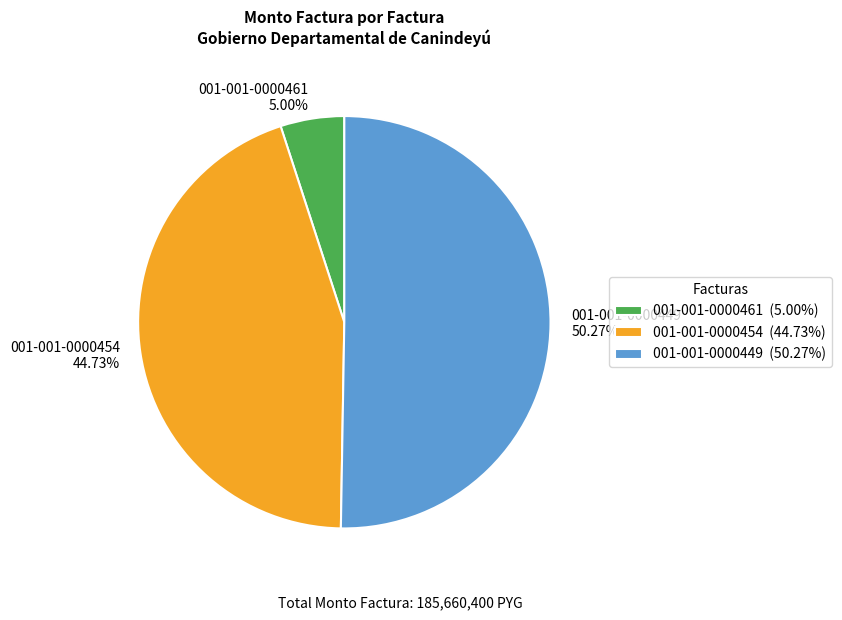

Approximately how many times larger is the value at 001-001-0000449 compared to 001-001-0000461?

10.1